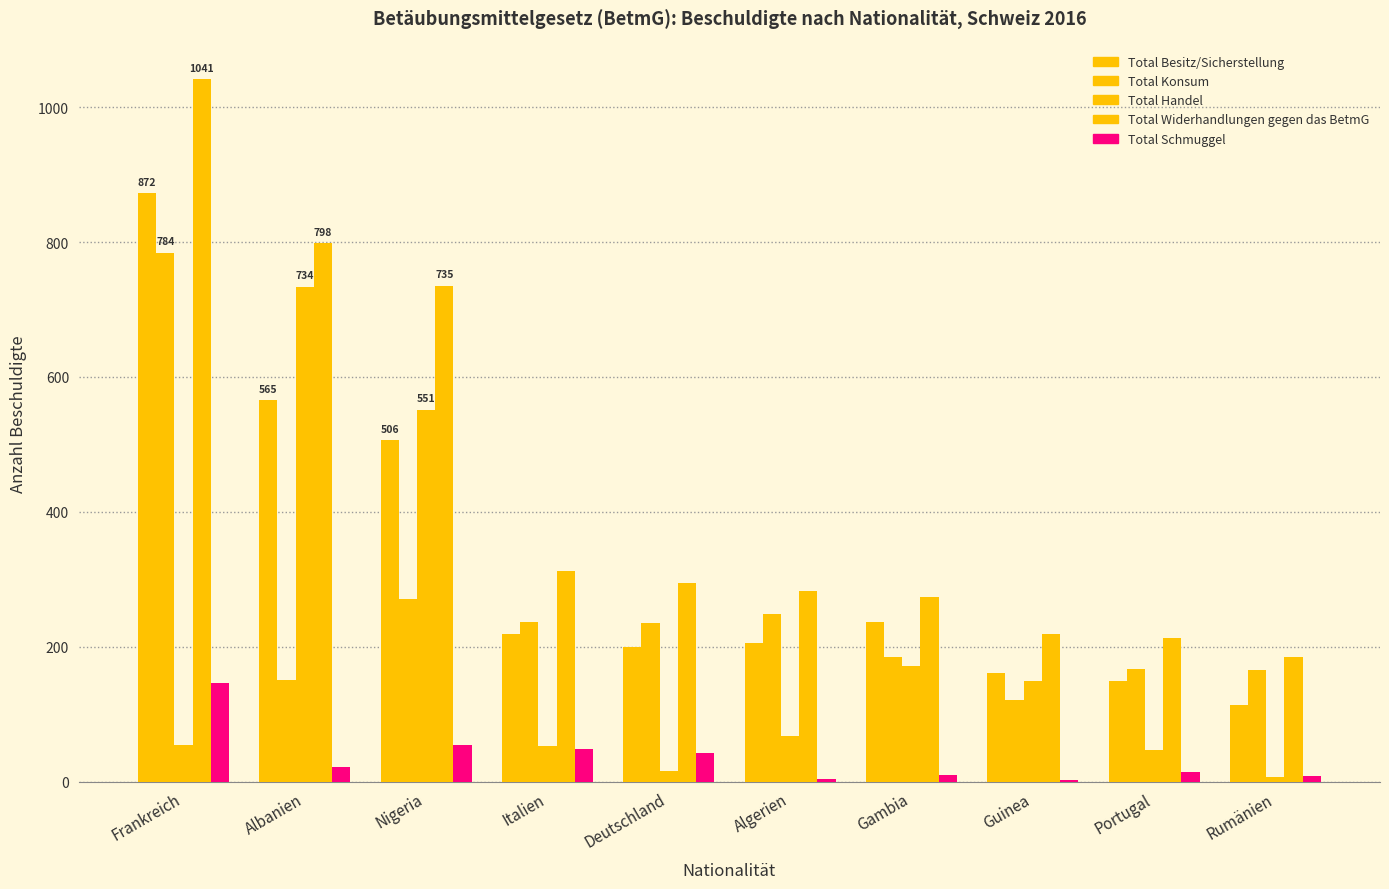

Reading right to left, extract all data points from this chart.

Total Besitz/Sicherstellung: 113	149	161	237	205	200	218	506	565	872
Total Konsum: 165	167	121	185	248	235	236	271	150	784
Total Handel: 6	47	149	172	67	15	52	551	734	54
Total Widerhandlungen gegen das BetmG: 185	213	218	274	283	295	312	735	798	1041
Total Schmuggel: 8	14	2	9	3	42	48	54	22	146